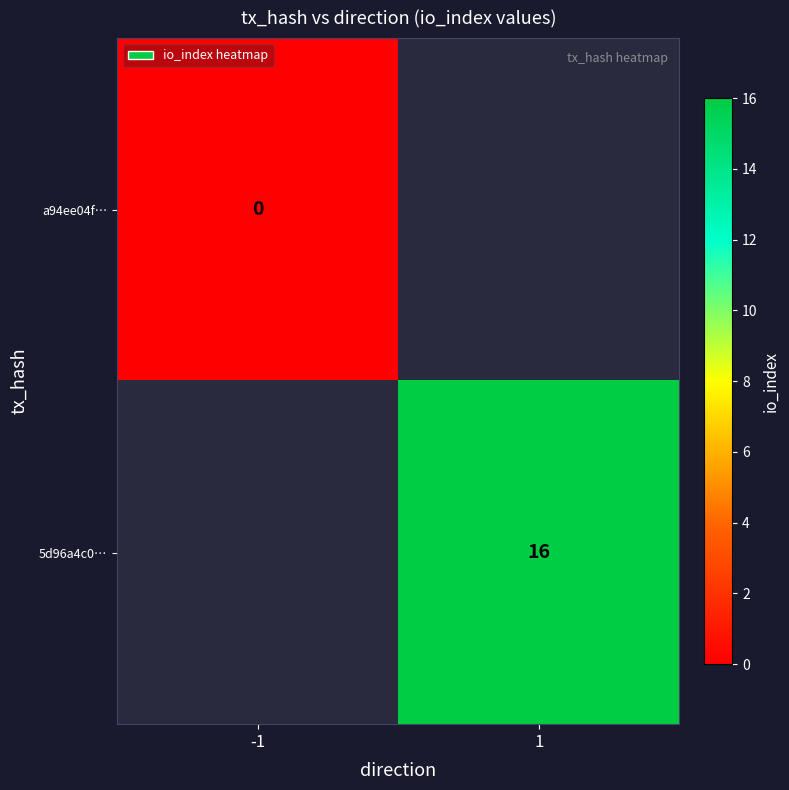

Is the value of a94ee04f… at -1 greater than the value of 5d96a4c0… at 1?

No